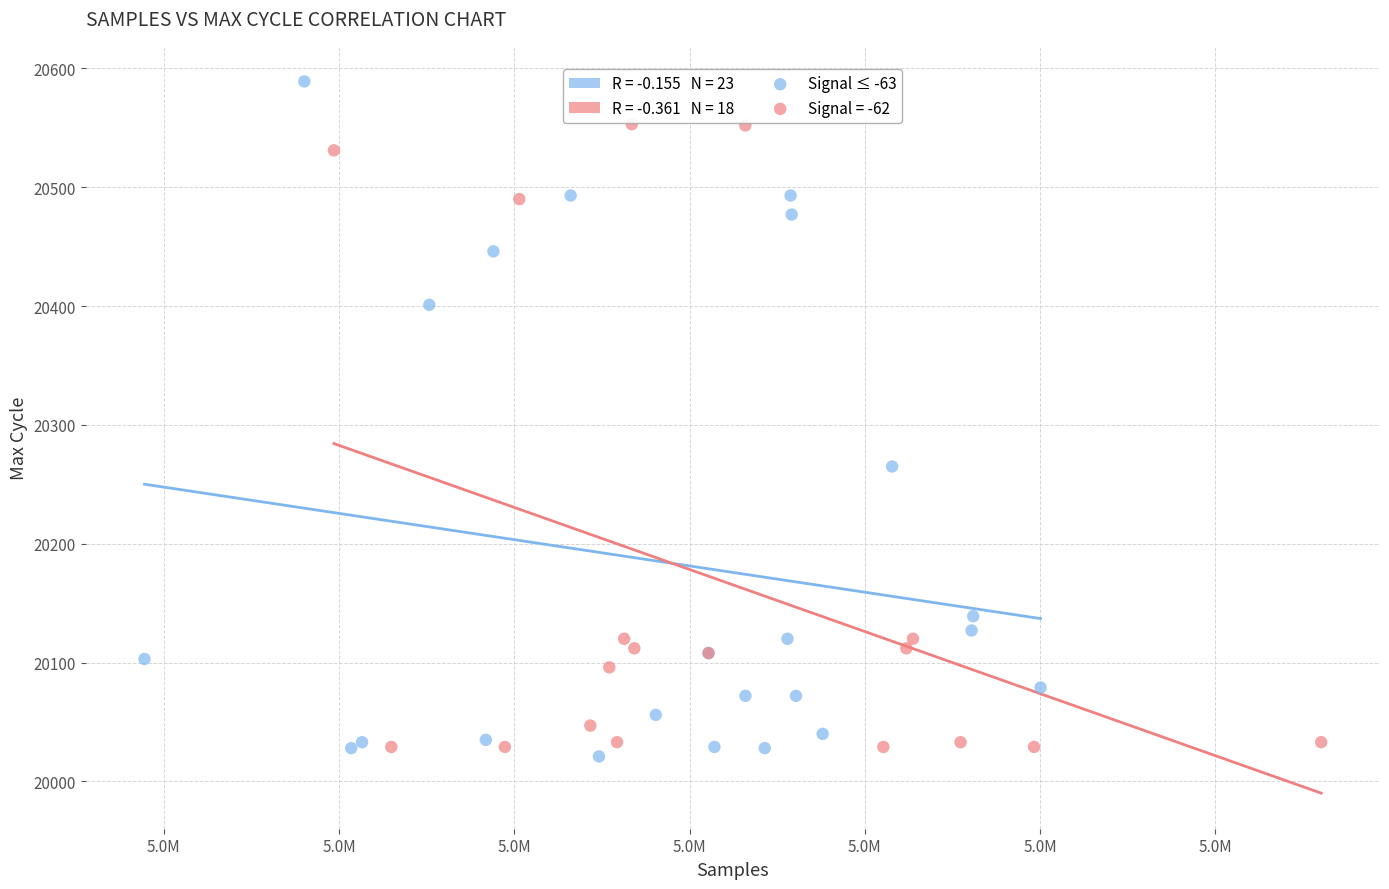

Which series reaches the maximum Y coordinate?

Signal ≤ -63